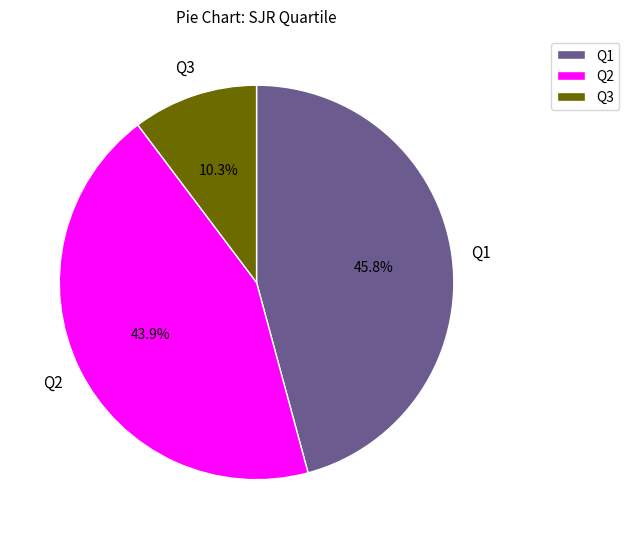

To the nearest percent, what portion does Q2 represent?

44%